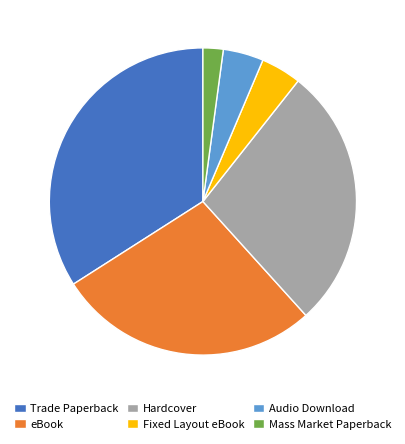

Which category has the smallest portion of the pie?

Mass Market Paperback